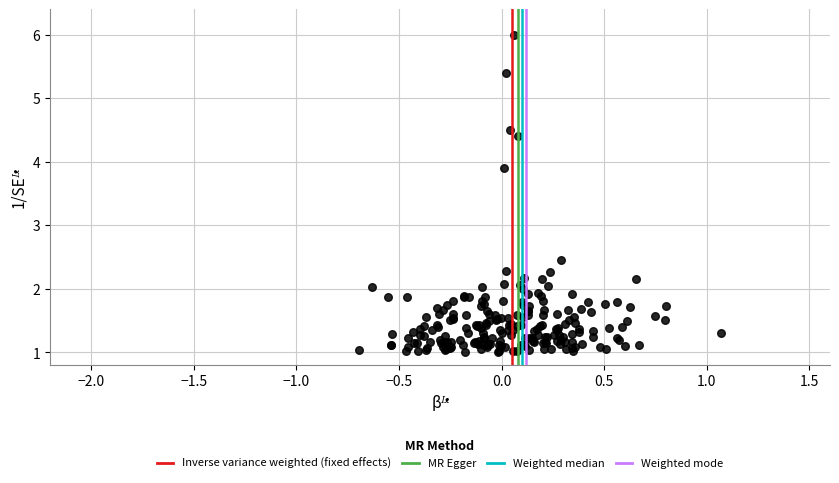

What Y value in the scatter plot is closest to 3?

2.5